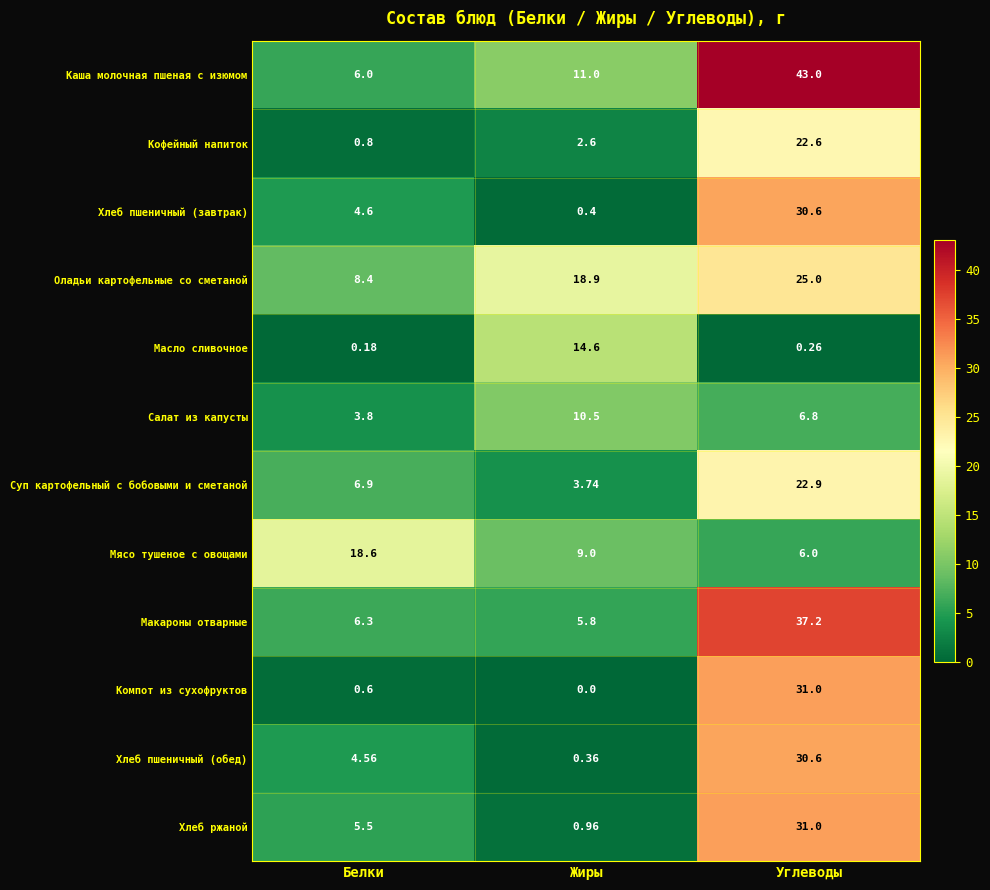

Which series has the widest spread of values?

Каша молочная пшеная с изюмом